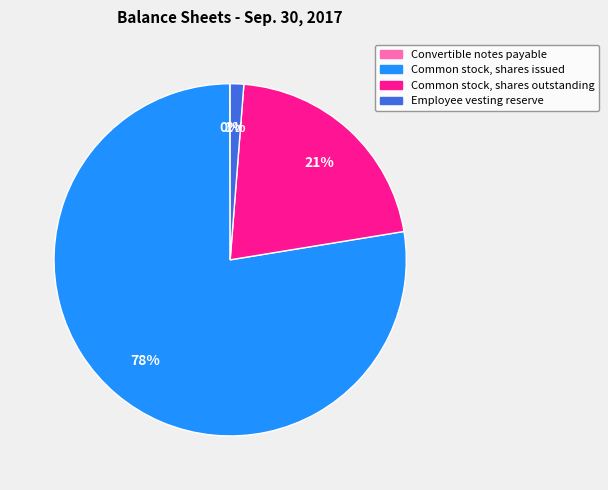

What is the largest slice in the pie chart?

Common stock, shares issued